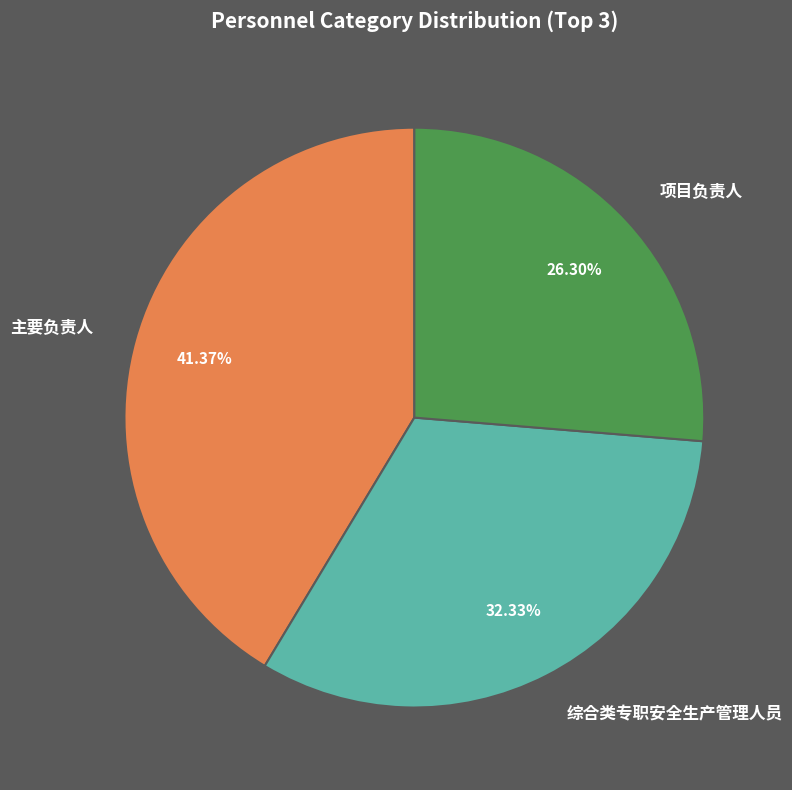

Does 综合类专职安全生产管理人员 account for over 50% of the chart?

No